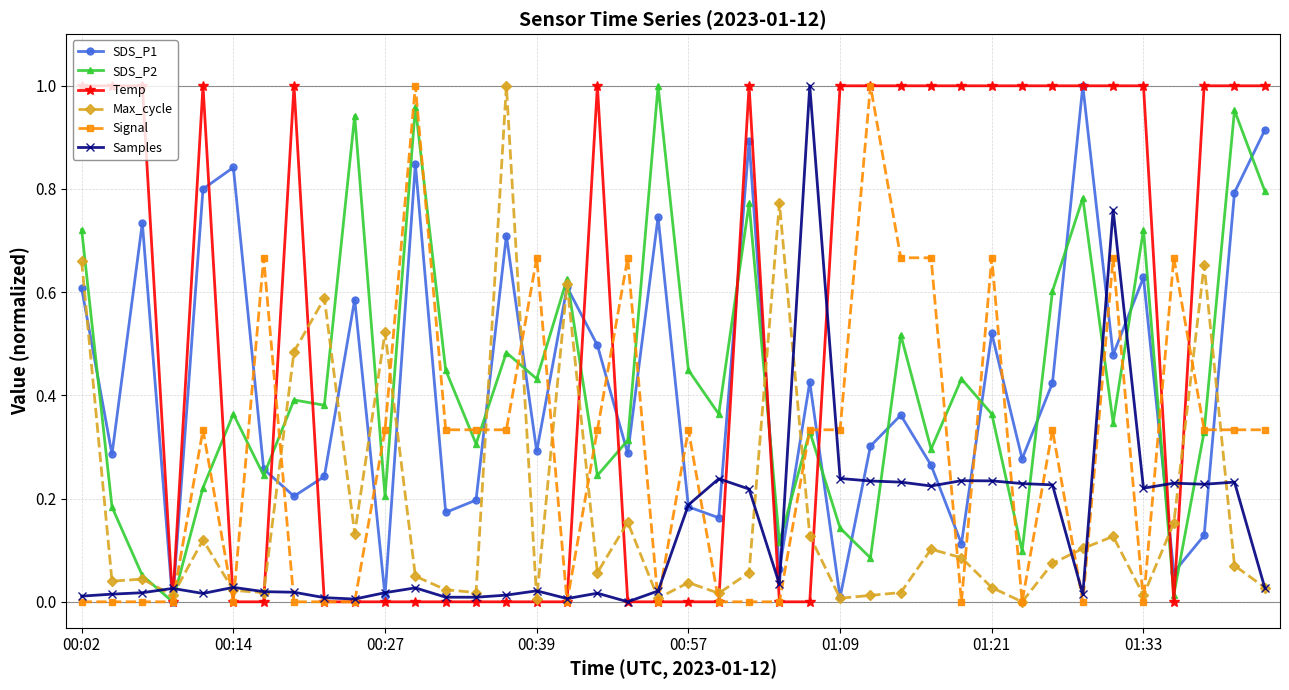

True or false: SDS_P1 has more than 1 interior local peaks.

True